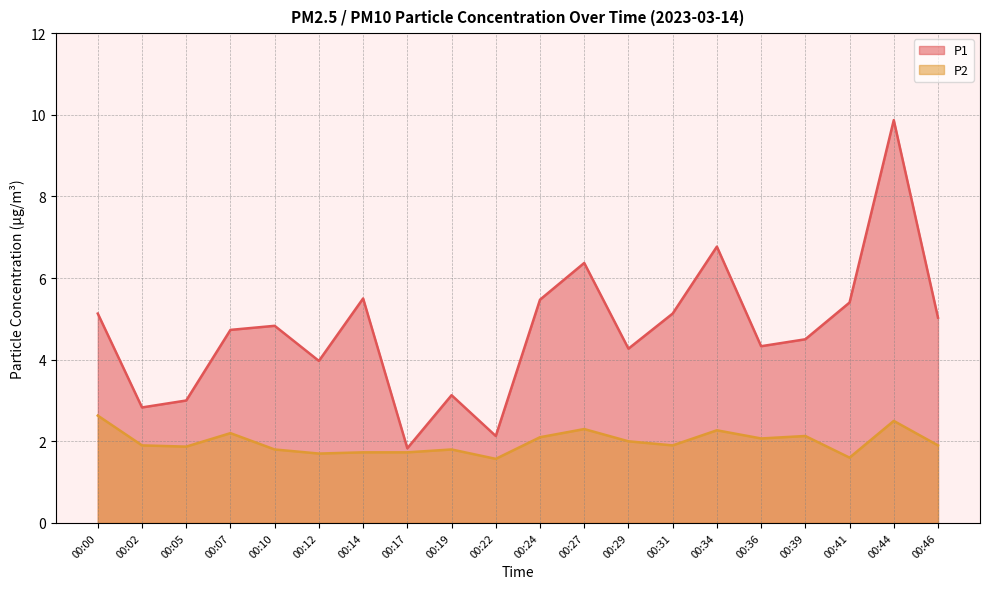

What is the maximum value for P2?

2.6